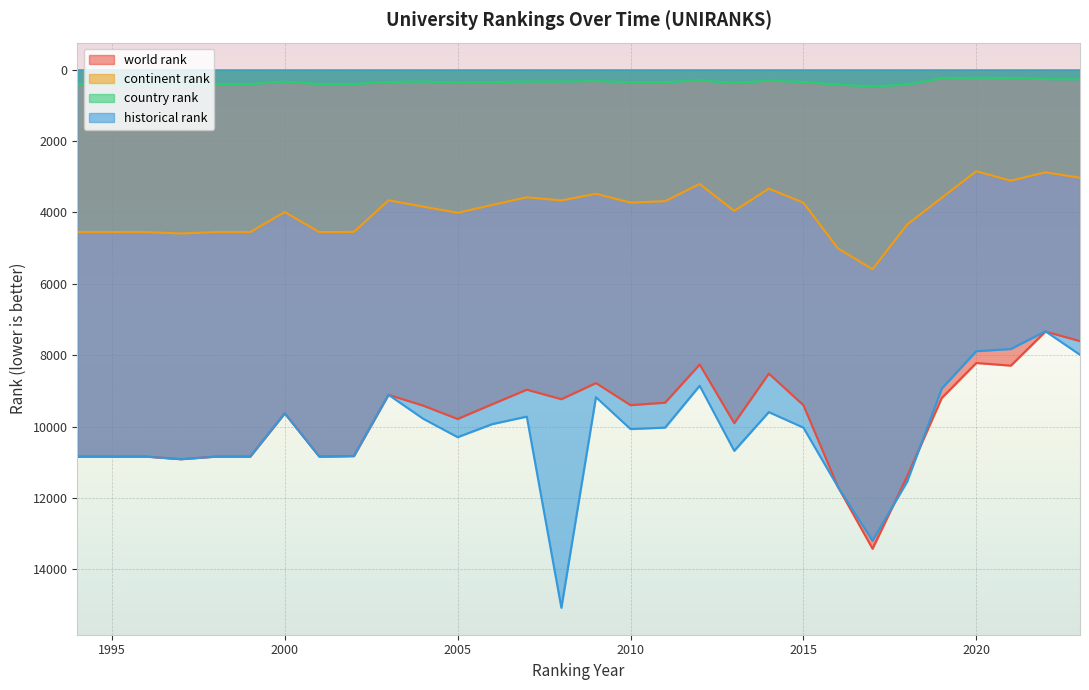

At which category does historical rank reach its first local peak?

1997